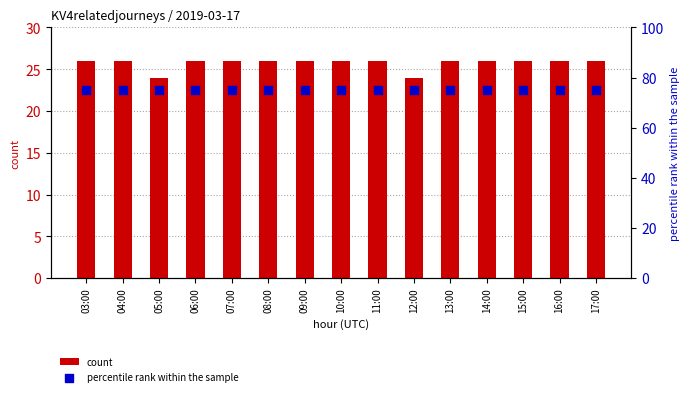

What are all the series names shown in the legend?

count, percentile rank within the sample